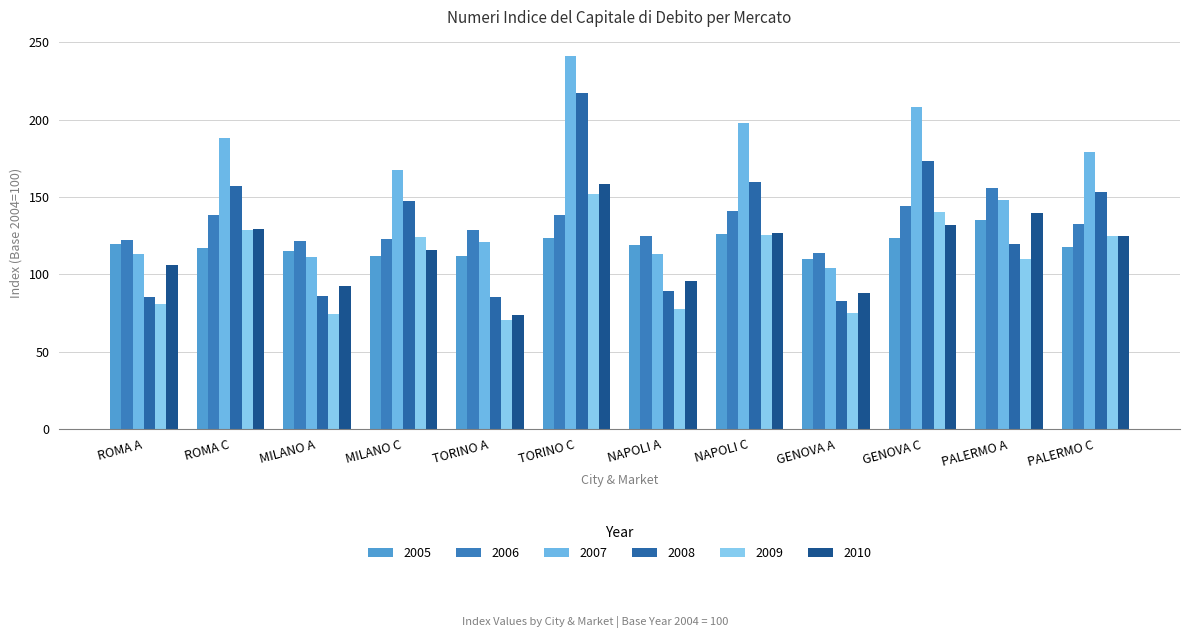

What is the approximate value of 2005 at GENOVA A?

109.7